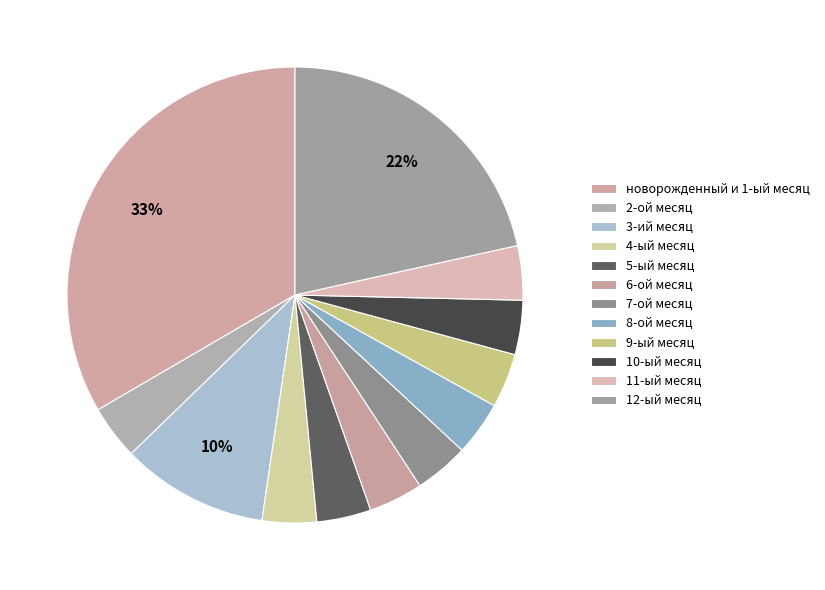

Count the number of slices in the pie.

12